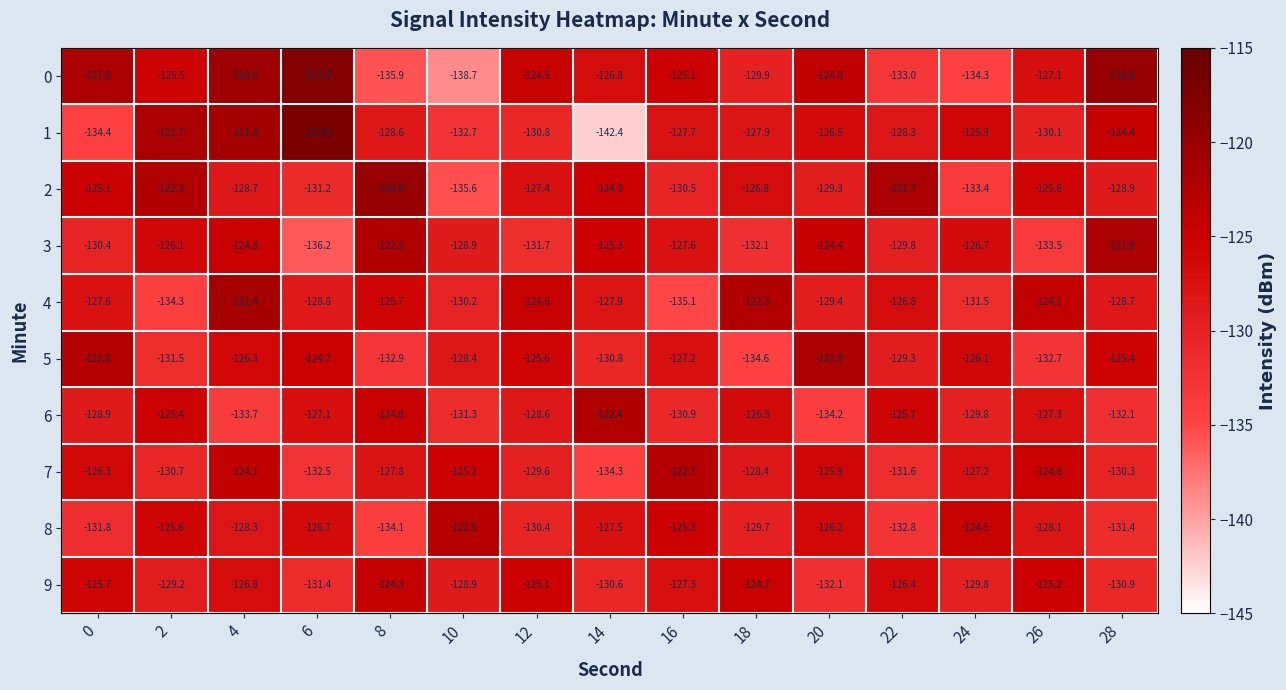

At which category does the chart reach its peak across all series?

6